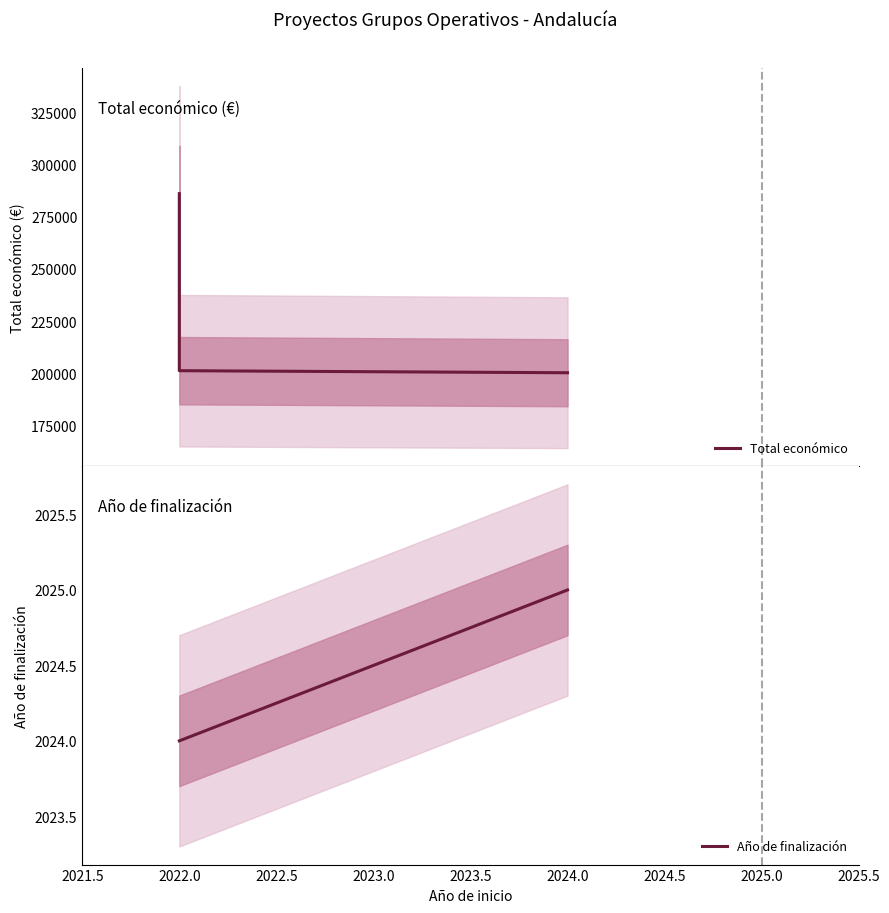

What is the sum of the Año de finalización values at 2022.0 and 2024.0?

4049